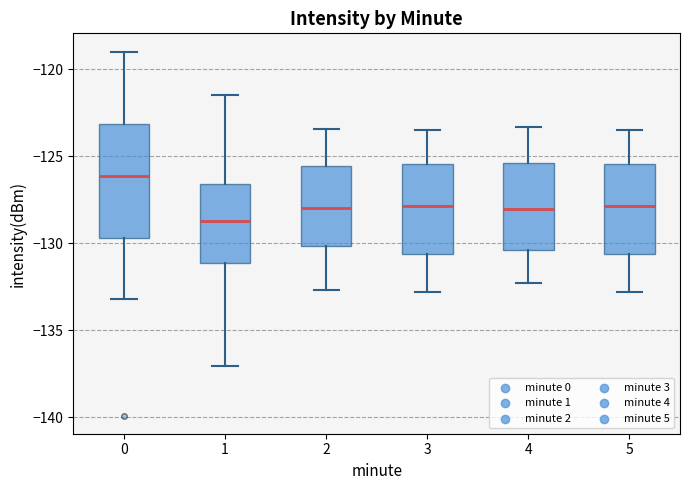

Comparing the boxes themselves (not the whiskers), which one is the tallest?

0